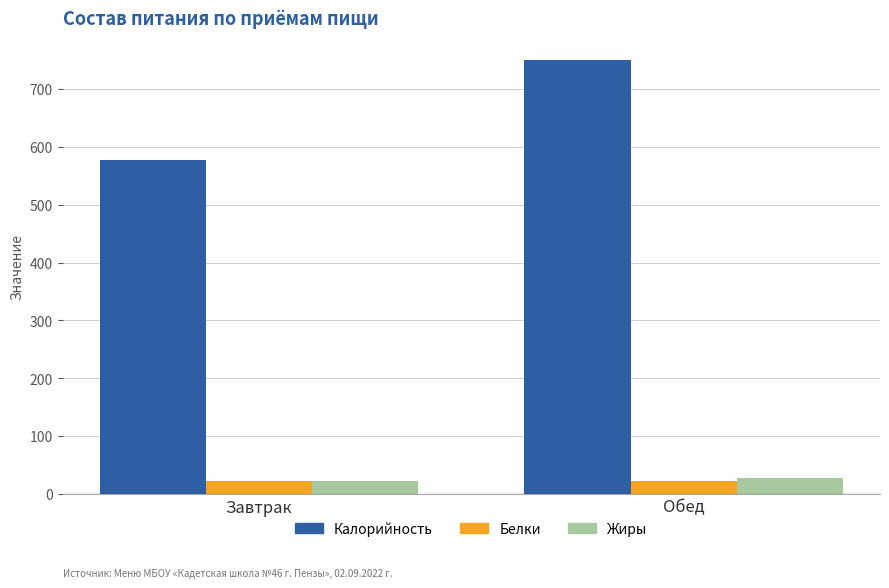

What is the label of the 2nd bar from the right?

Завтрак